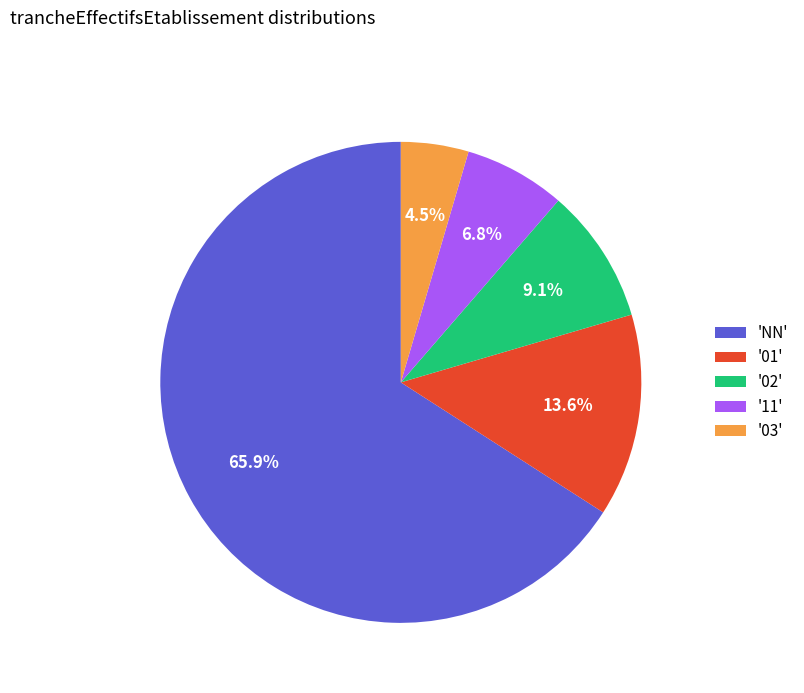

Rank the categories by value from lowest to highest.

'03', '11', '02', '01', 'NN'